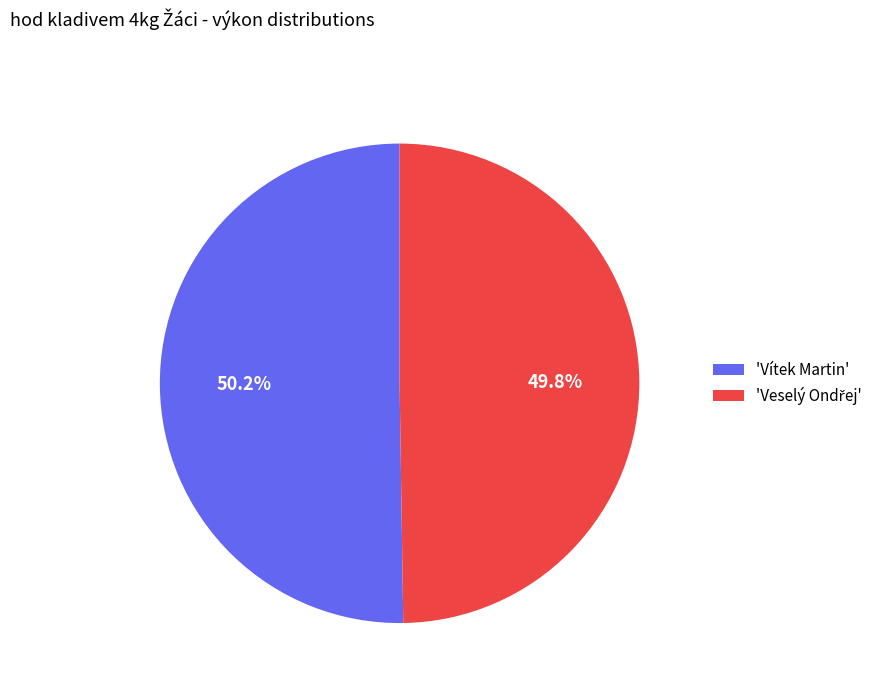

Does any single category account for the majority?

Yes